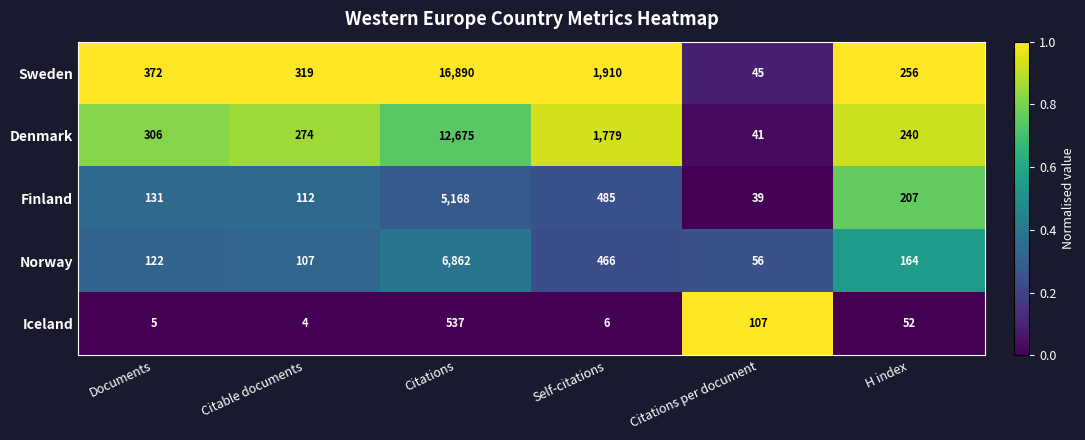

List the labels in order of Finland value, largest first.

Citations, Self-citations, H index, Documents, Citable documents, Citations per document